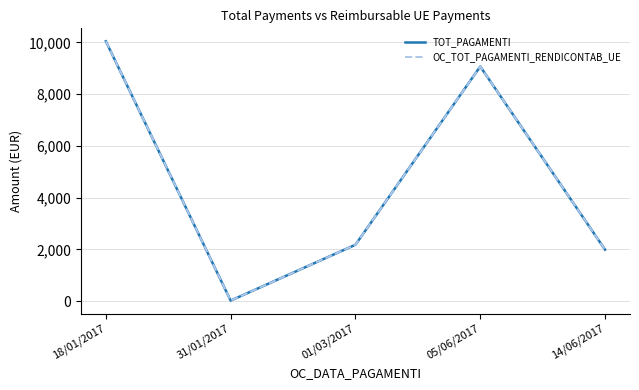

Which has a higher value, 05/06/2017 or 18/01/2017?

18/01/2017